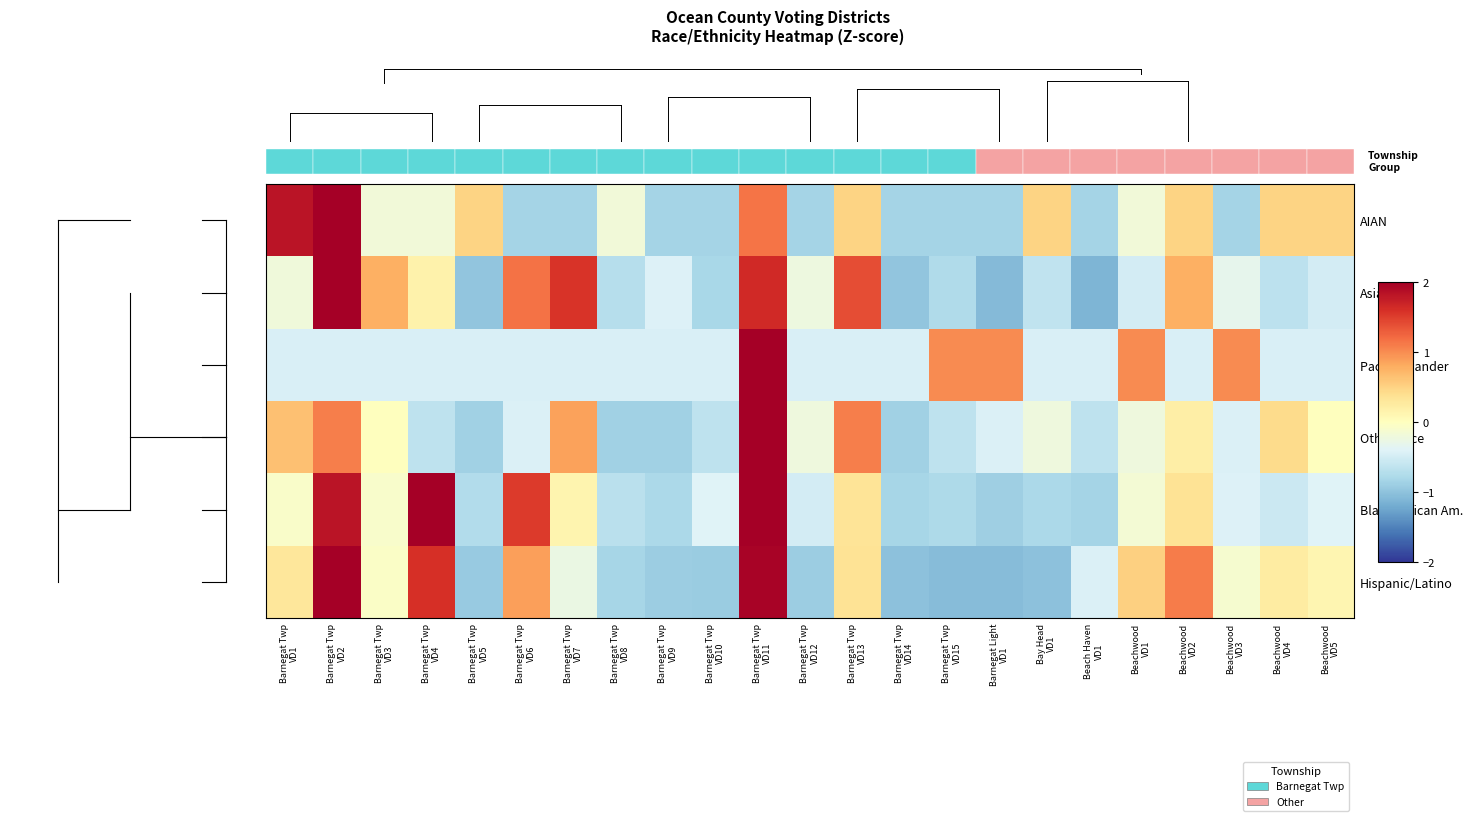

Rank the series by their maximum value, from lowest to highest.

Hispanic/Latino, Asian, Black/African Am., AIAN, Other Race, Pacific Islander